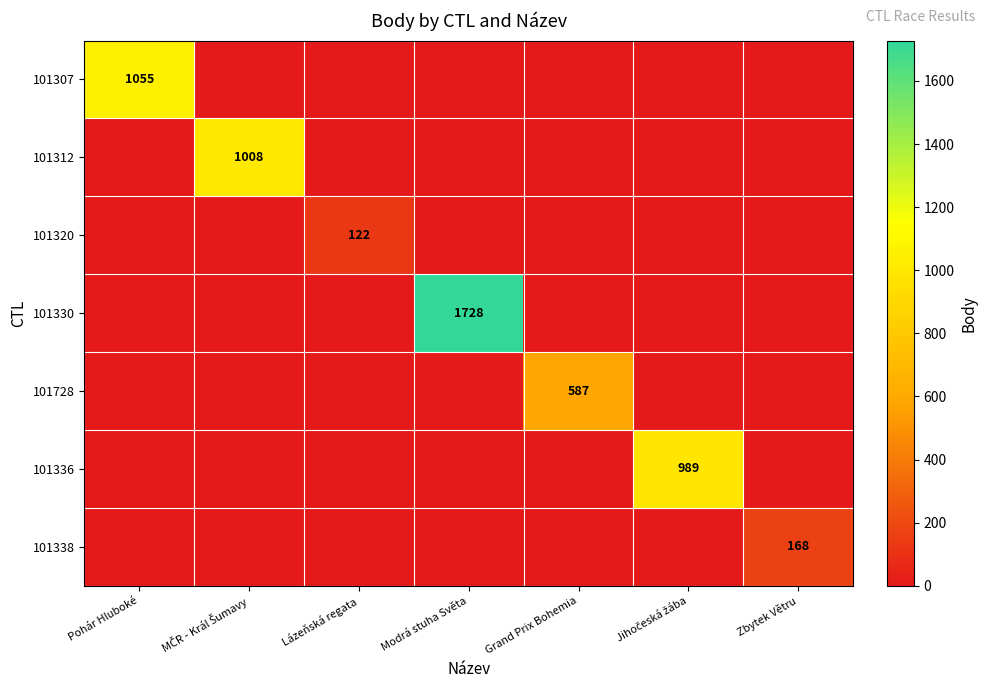

Which has a higher value, Grand Prix Bohemia or Pohár Hluboké?

Pohár Hluboké